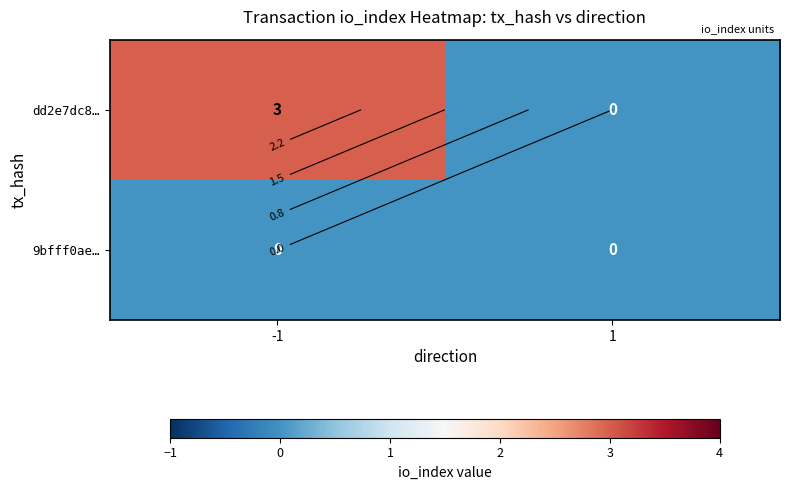

The value of 9bfff0ae… at -1 is 0. True or false?

True